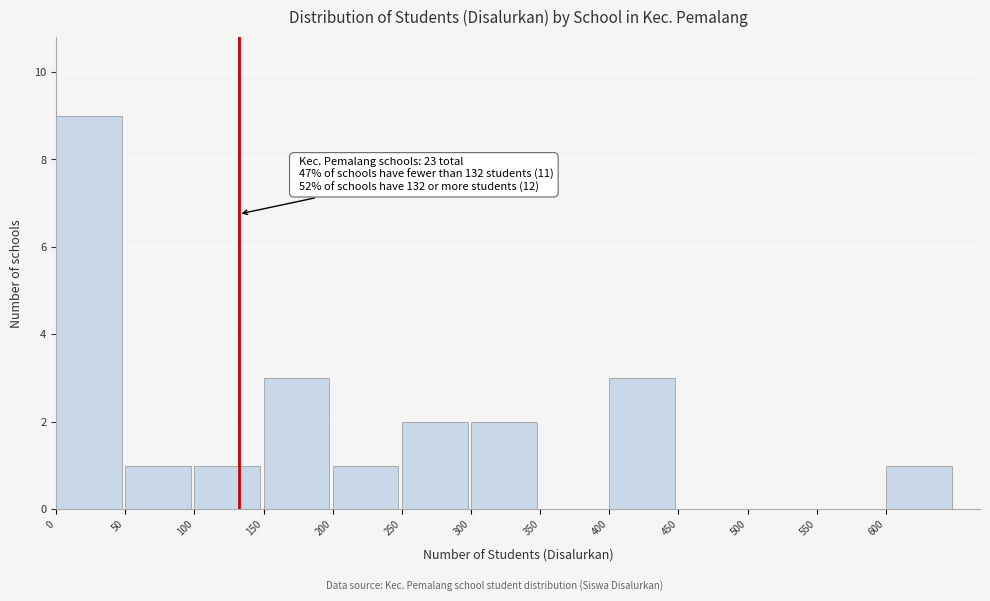

Over which range of the x-axis is the bar tallest?

0 to 50